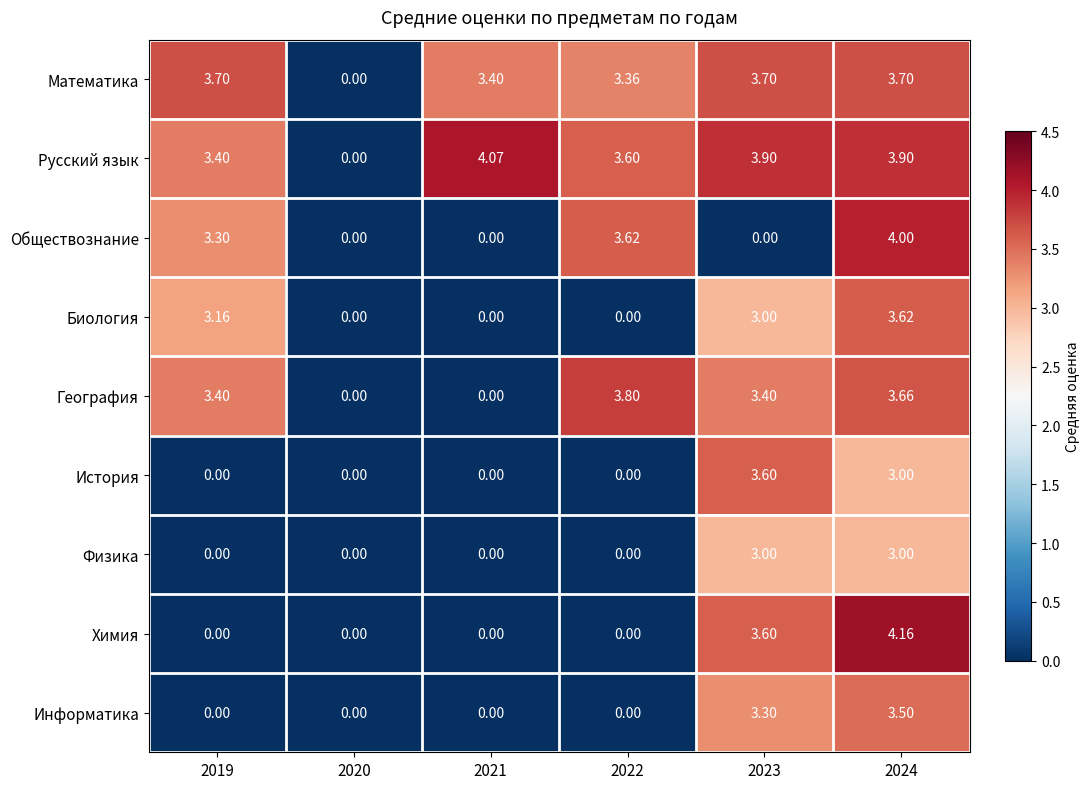

How many data points in География are above 3?

4